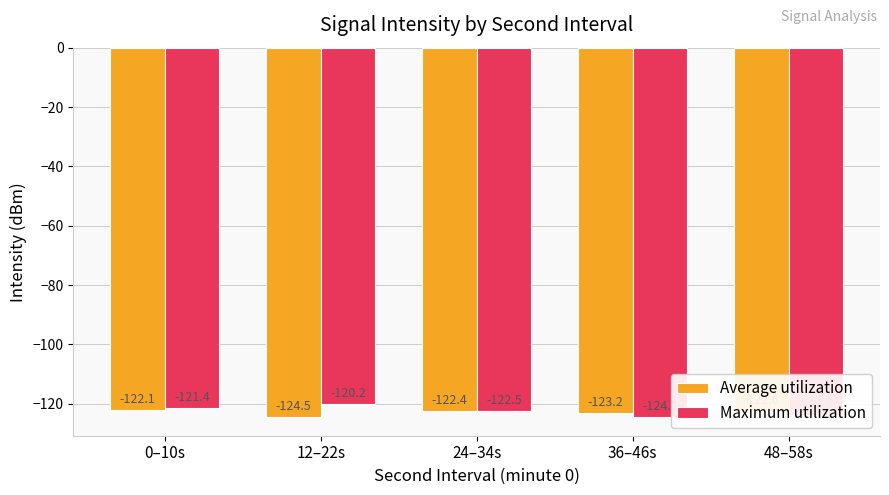

What is the label of the 4th bar from the right?

12–22s